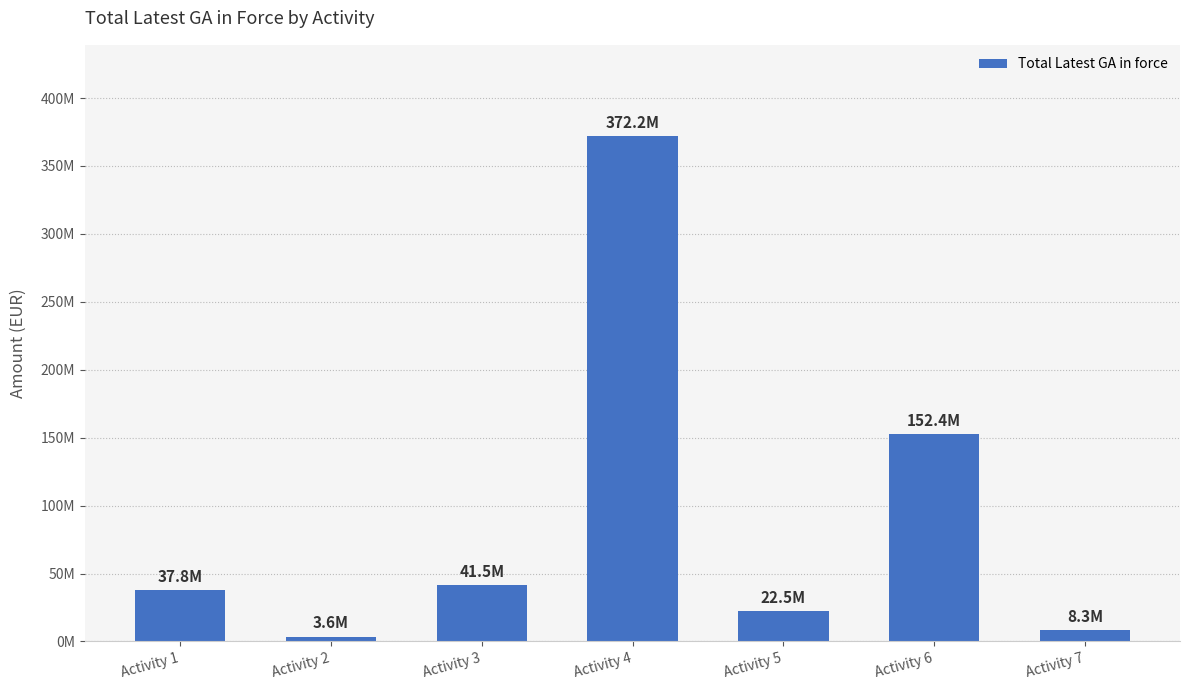

Does the chart contain any negative values?

No